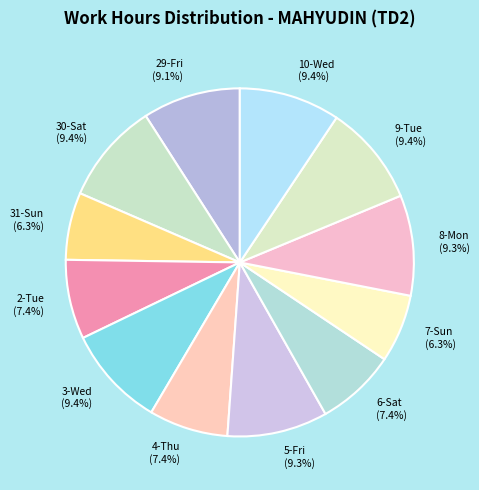

Is 30-Sat the majority of the pie?

No